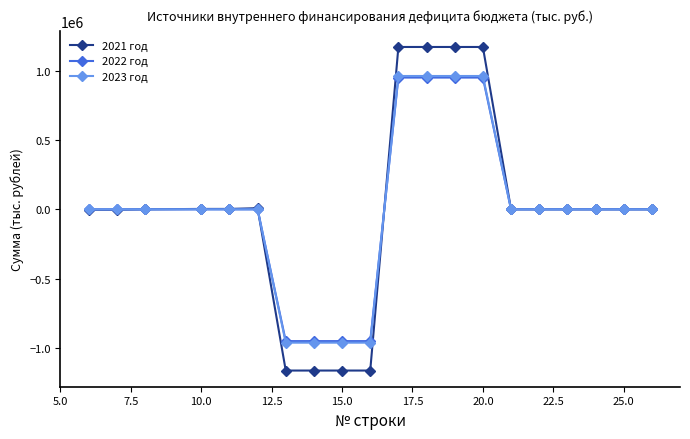

What is the lowest value of the 2023 год series?

-961017.5